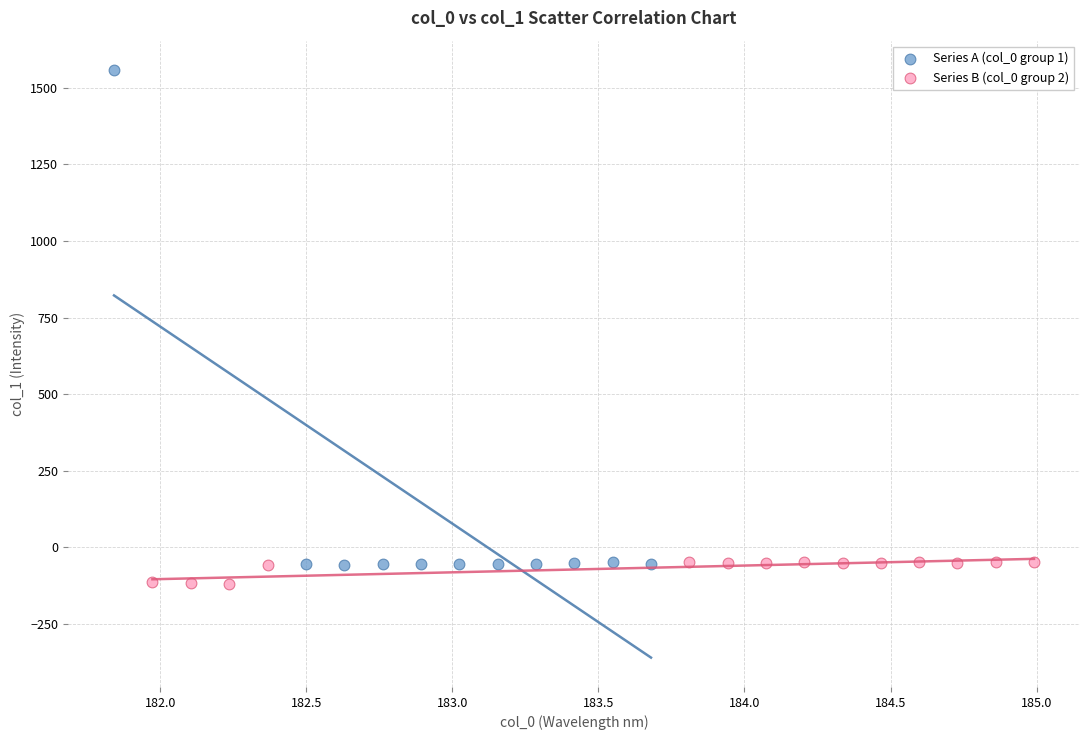

Which series has the largest Y range (max minus min)?

Series A (col_0 group 1)